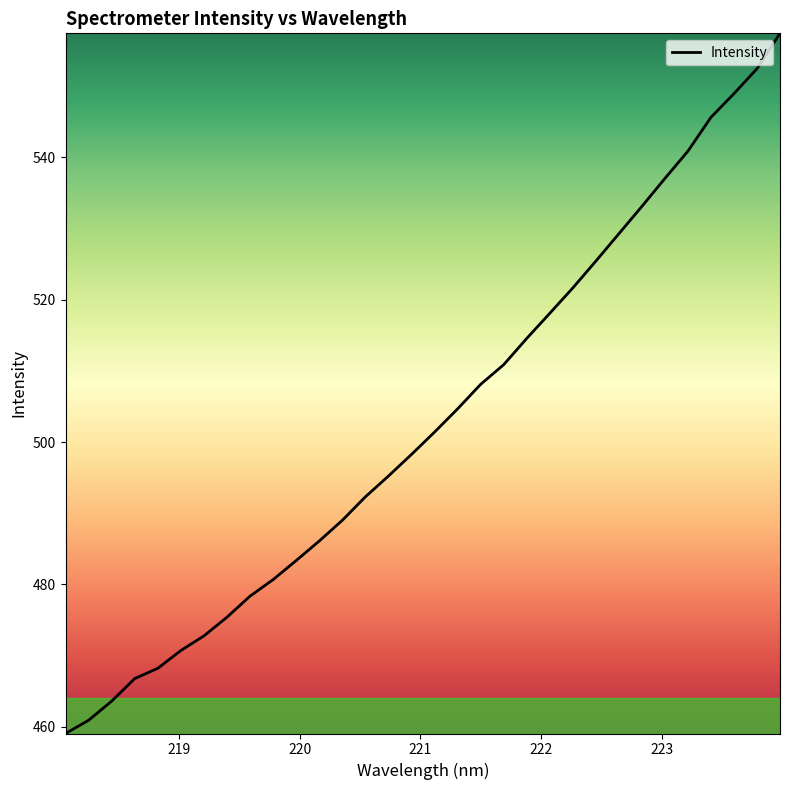

What is the maximum value shown in the chart?

557.4